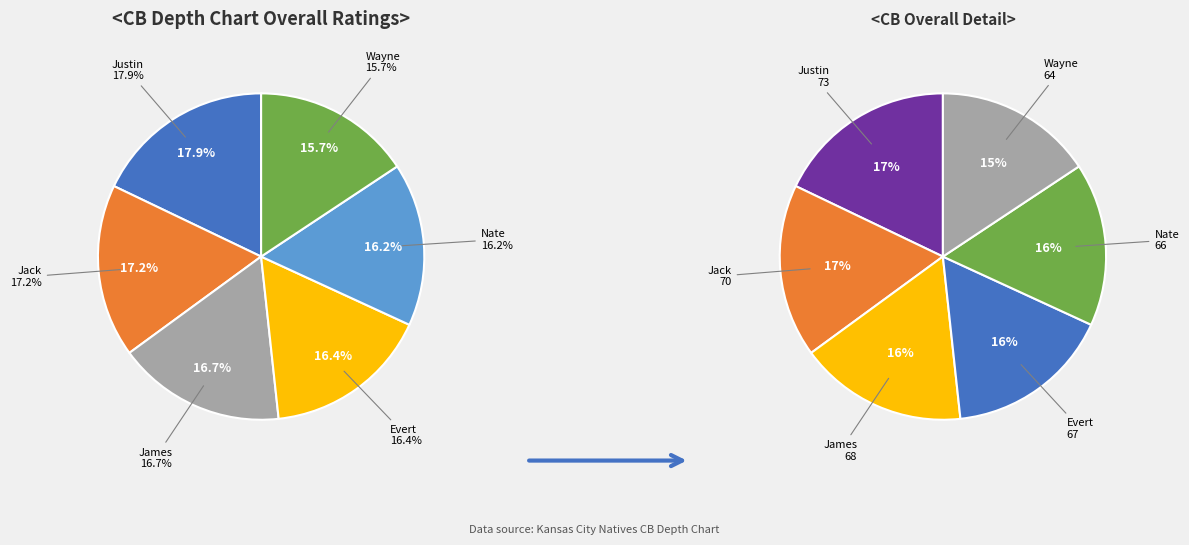

To the nearest percent, what is the average slice percentage?

17%